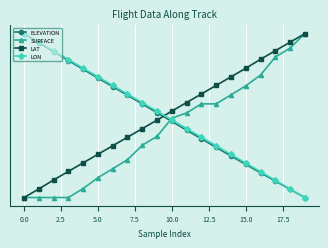

What is the label of the 5th point from the right?

15